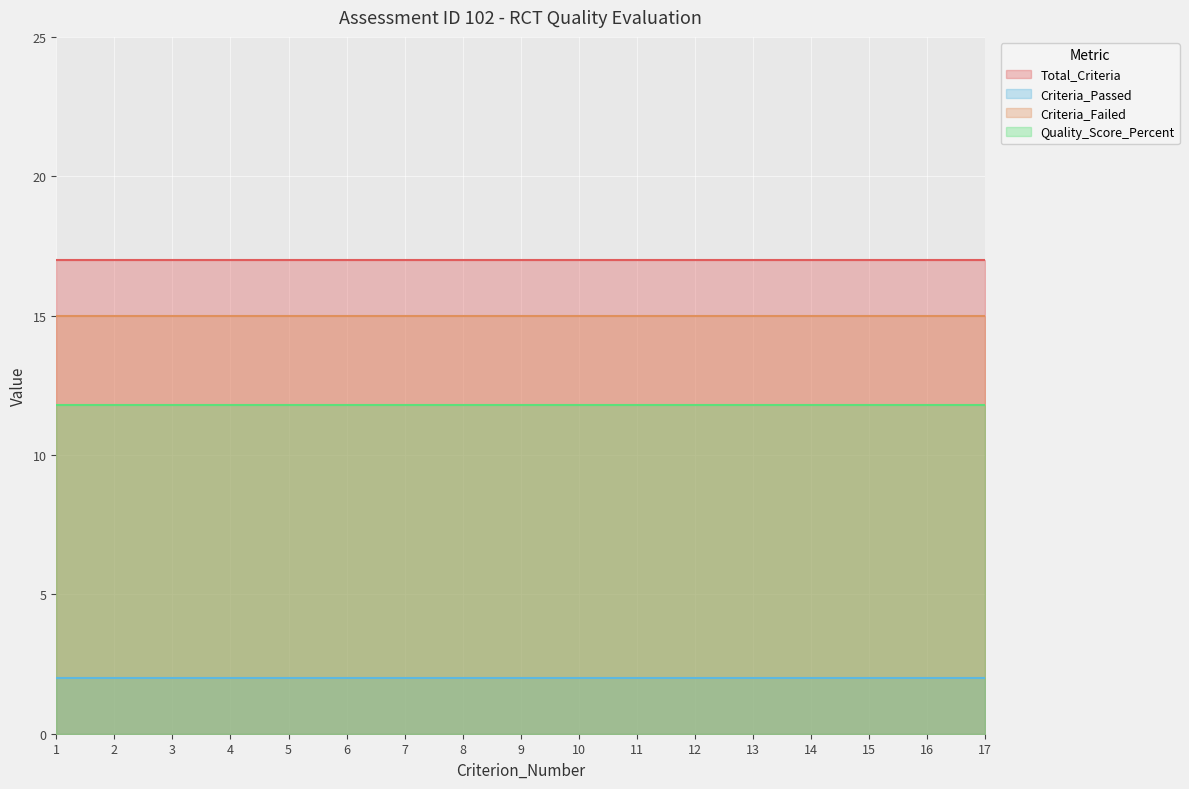

At which label does Quality_Score_Percent reach its peak?

1